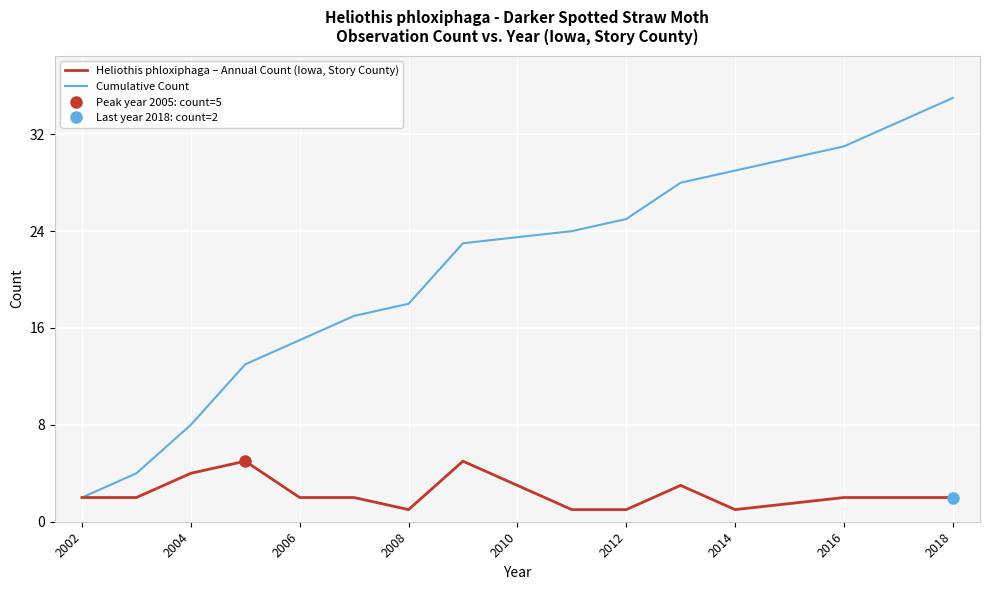

What is the greatest value displayed?

35